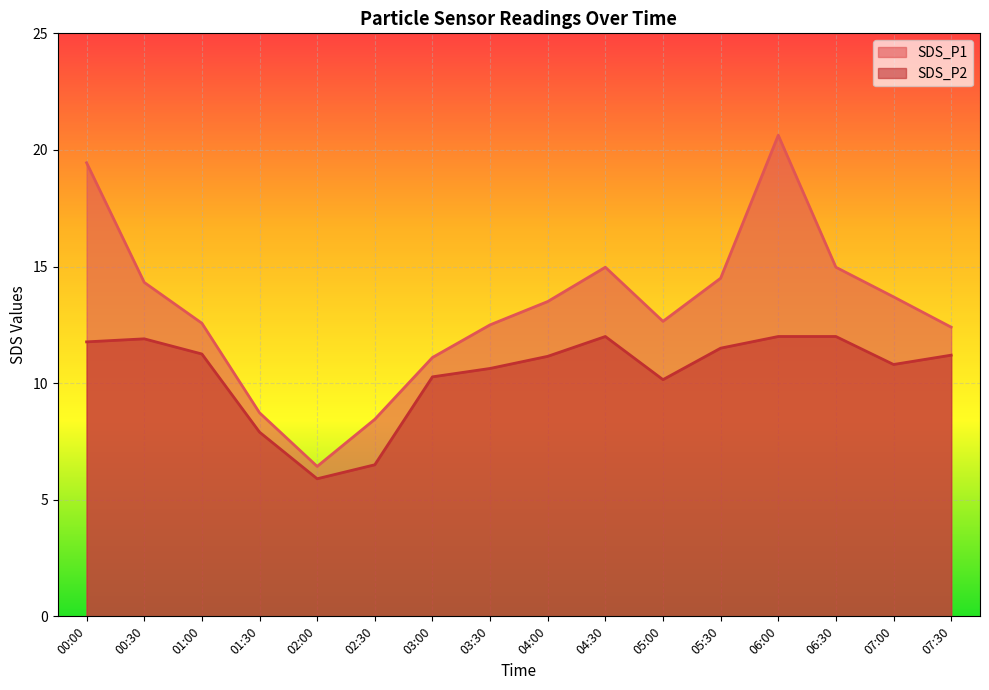

Does the chart display data point markers on the line(s)?

No